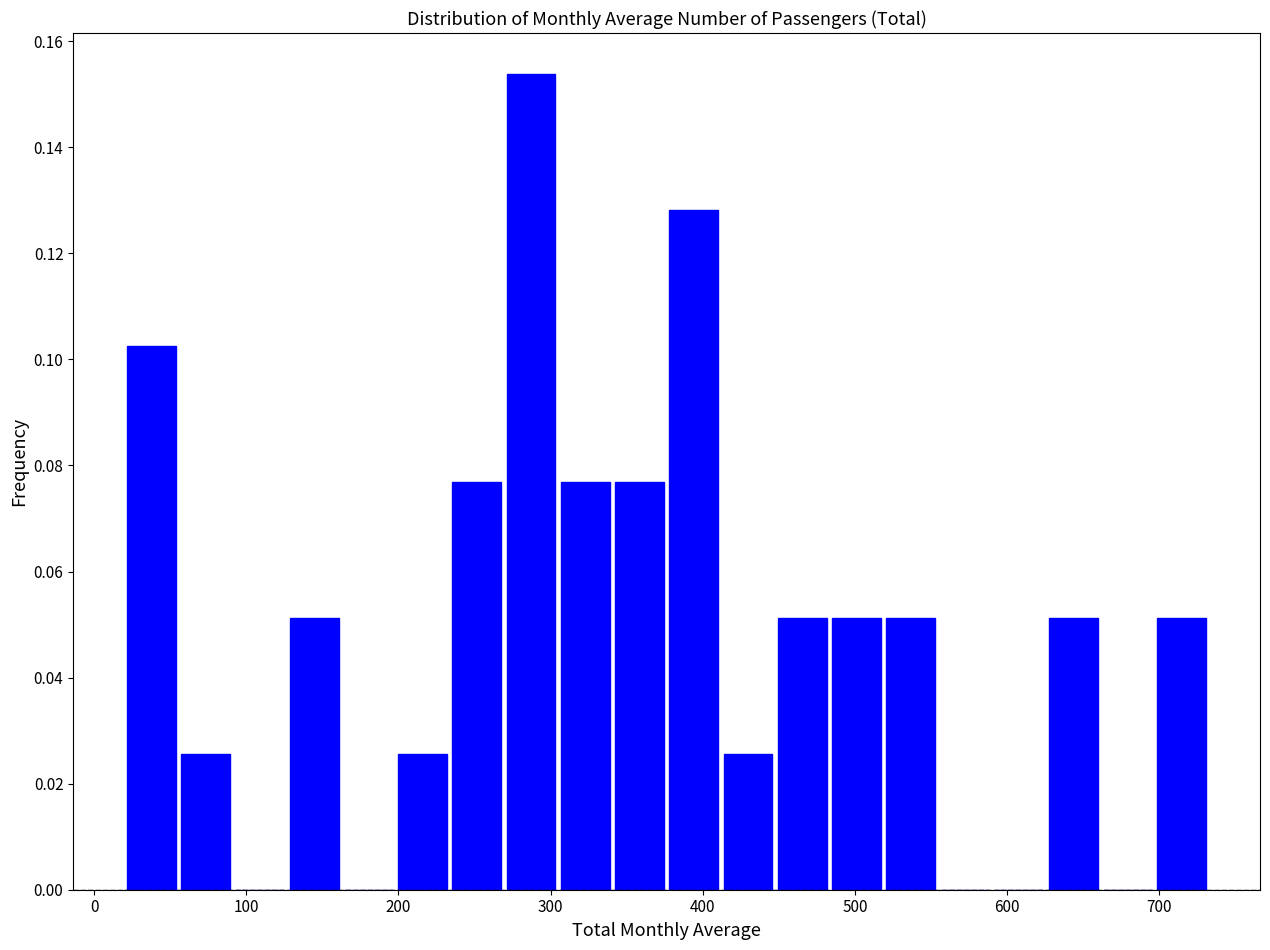

Around what value on the x-axis is the tallest bar? Give the approximate position of its centre, as read against the axis.

290